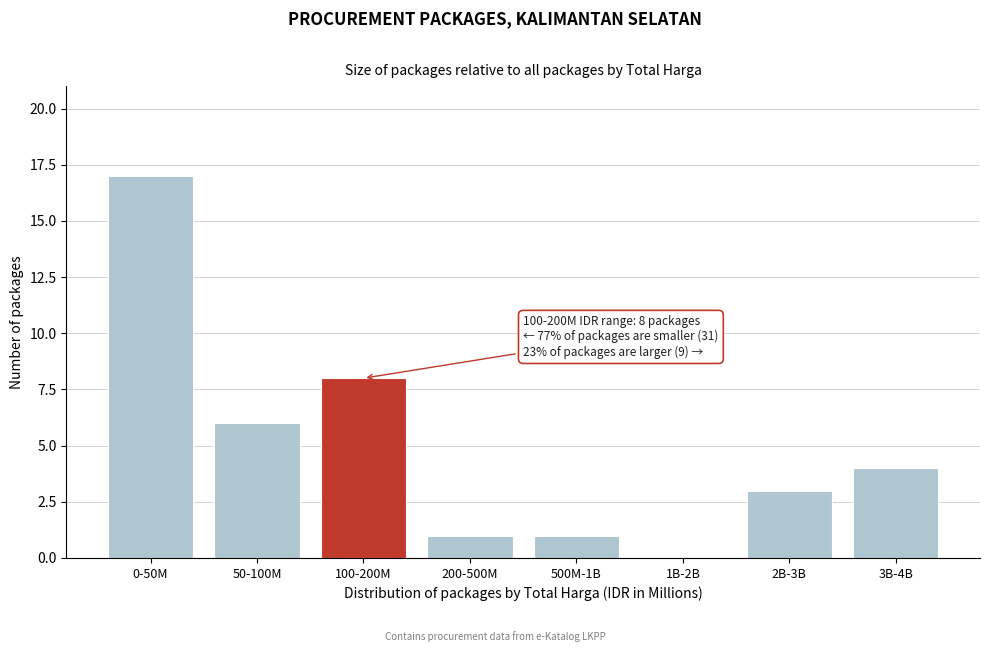

Reading left to right, what are all the values shown in this chart?

0-50M=17	50-100M=6	100-200M=8	200-500M=1	500M-1B=1	1B-2B=0	2B-3B=3	3B-4B=4